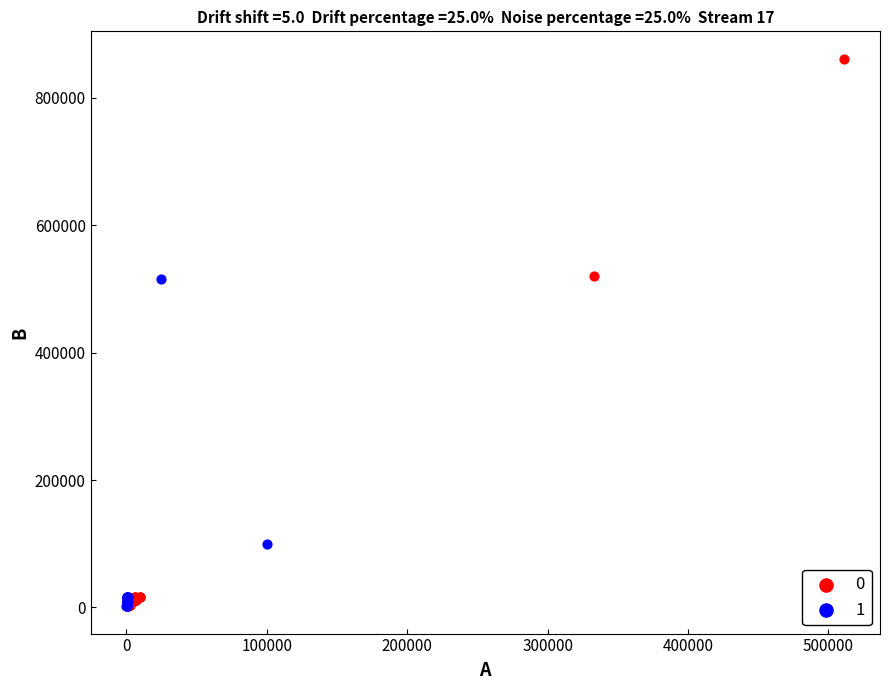

What are all the series names shown in the legend?

0, 1